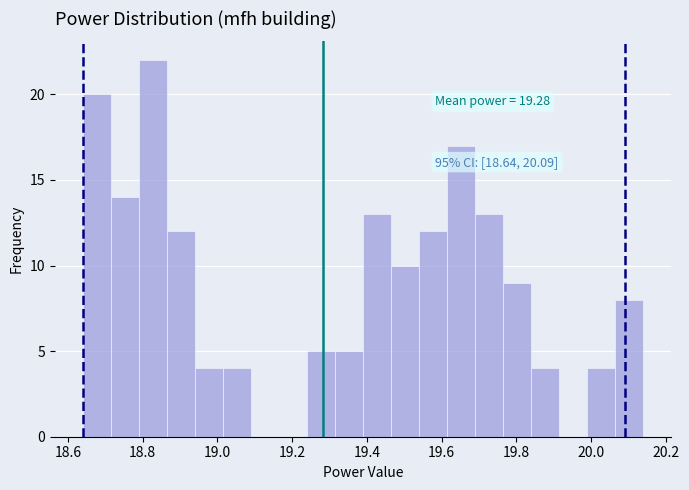

Read against the x-axis, roughly where is the centre of the tallest bar?

18.82